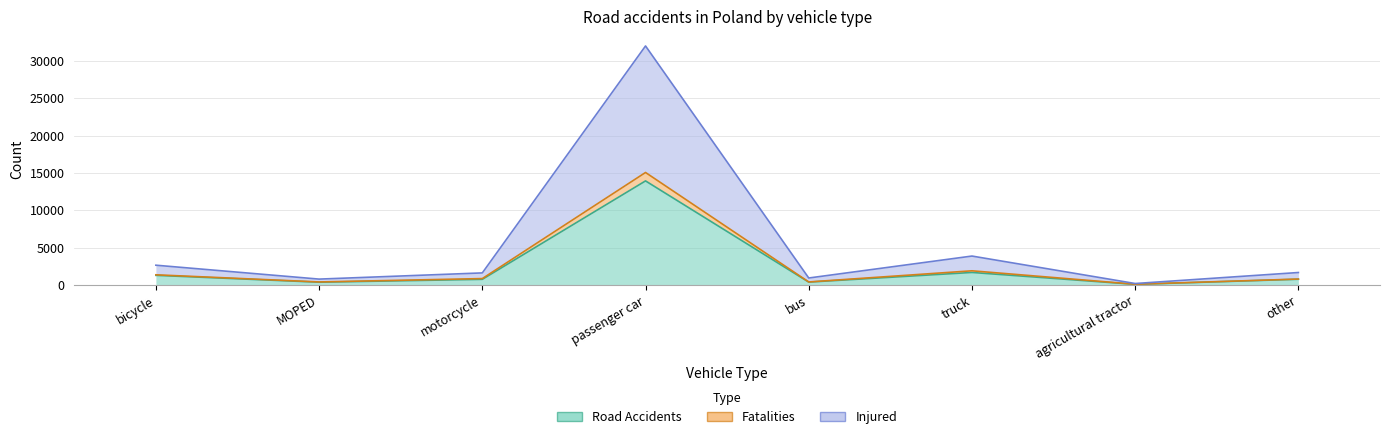

What value does the Road Accidents series have at passenger car?

13945